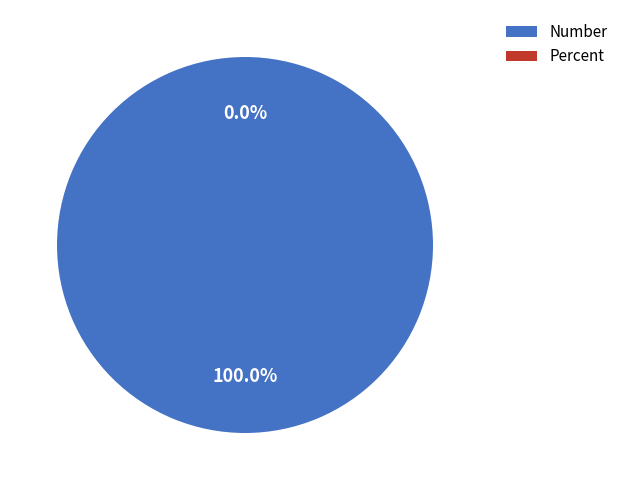

Which category has the smallest portion of the pie?

Percent